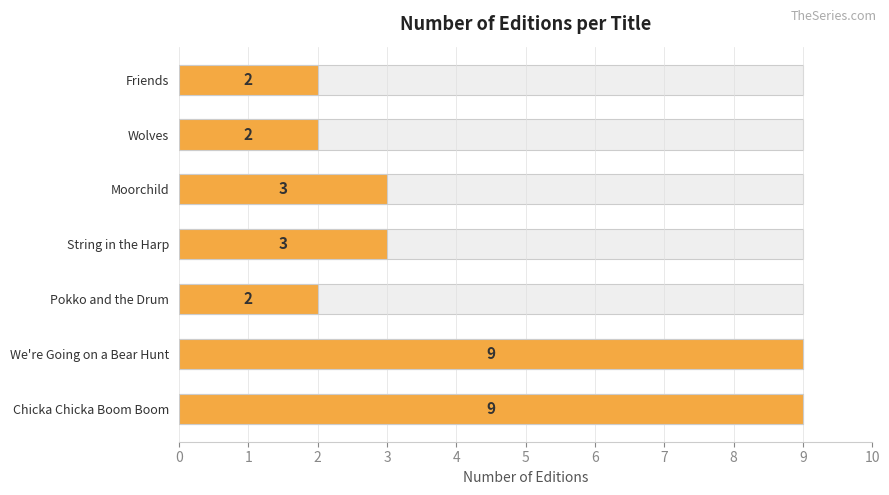

Reading left to right, transcribe all the data shown in this chart.

9	9	2	3	3	2	2